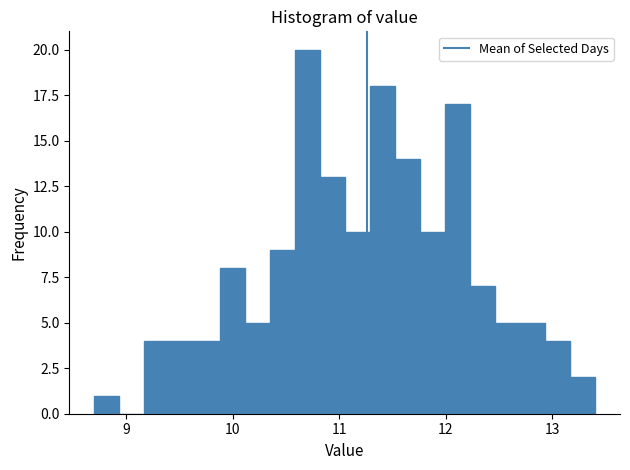

Around what value on the x-axis is the tallest bar? Give the approximate position of its centre, as read against the axis.

10.7